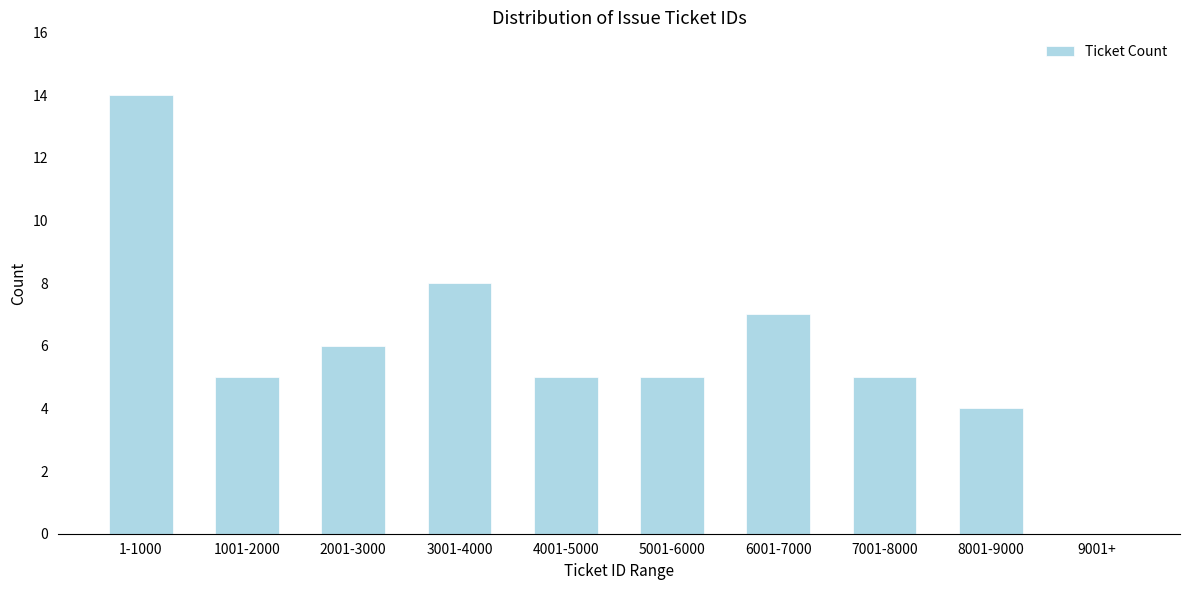

Reading left to right, extract all data points from this chart.

1-1000=14	1001-2000=5	2001-3000=6	3001-4000=8	4001-5000=5	5001-6000=5	6001-7000=7	7001-8000=5	8001-9000=4	9001+=0